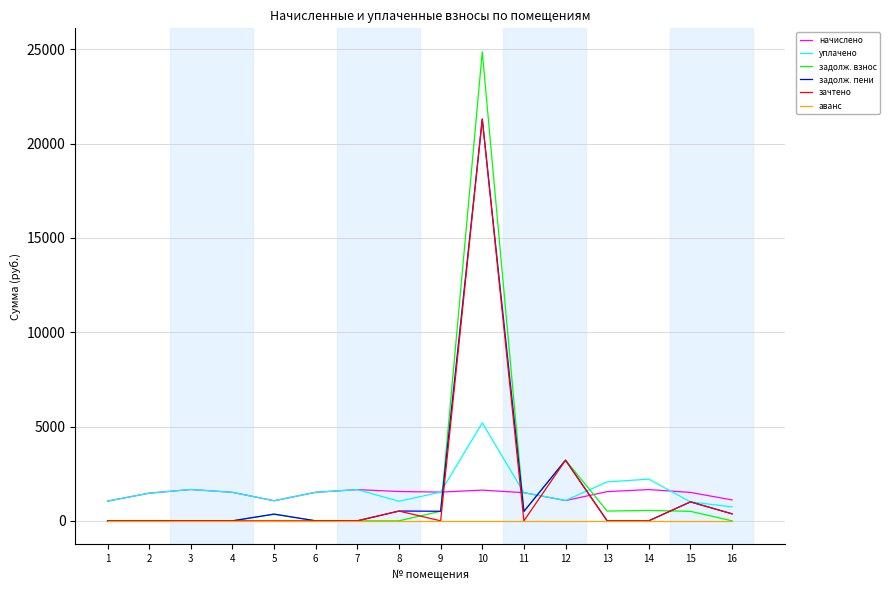

What is the maximum value for зачтено?

21300.3